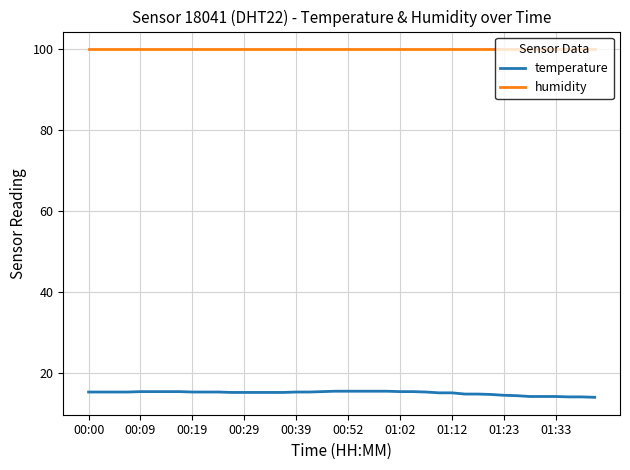

What is the minimum value for temperature?

14.1